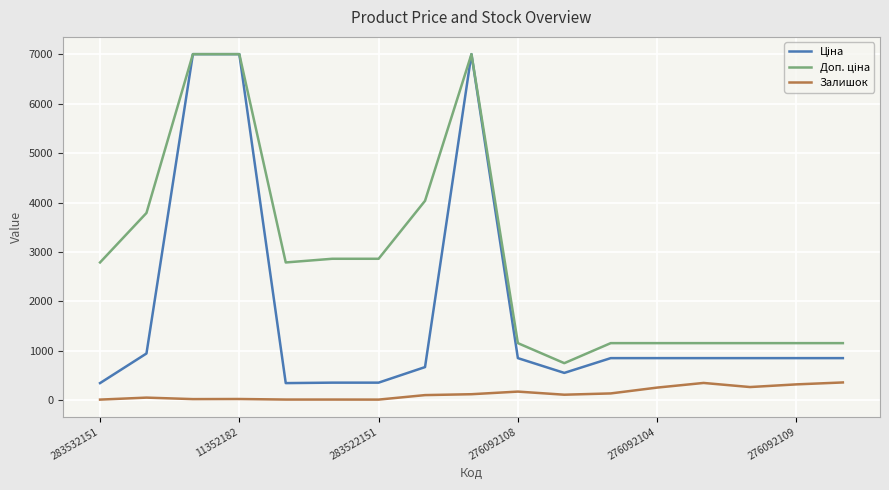

What is the maximum value for Залишок?

362.0